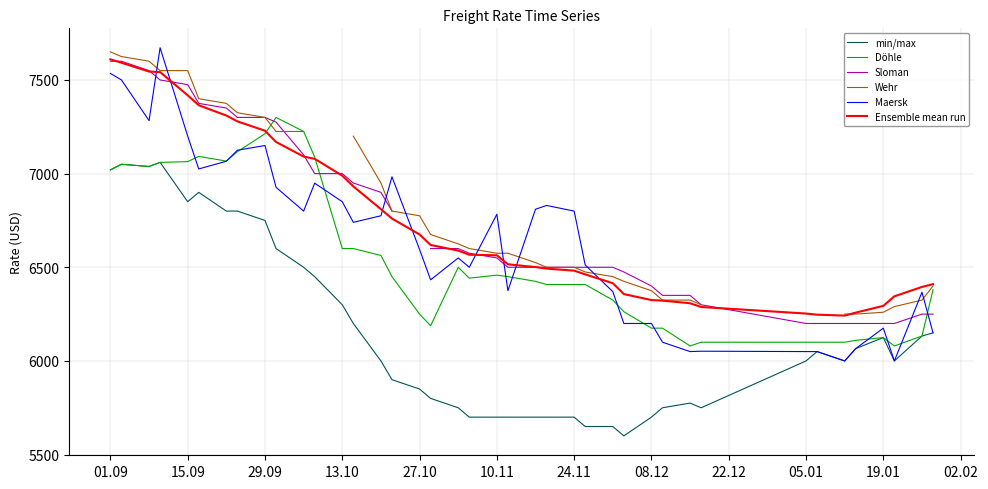

Where does the min/max series first go above 6000?

01.09